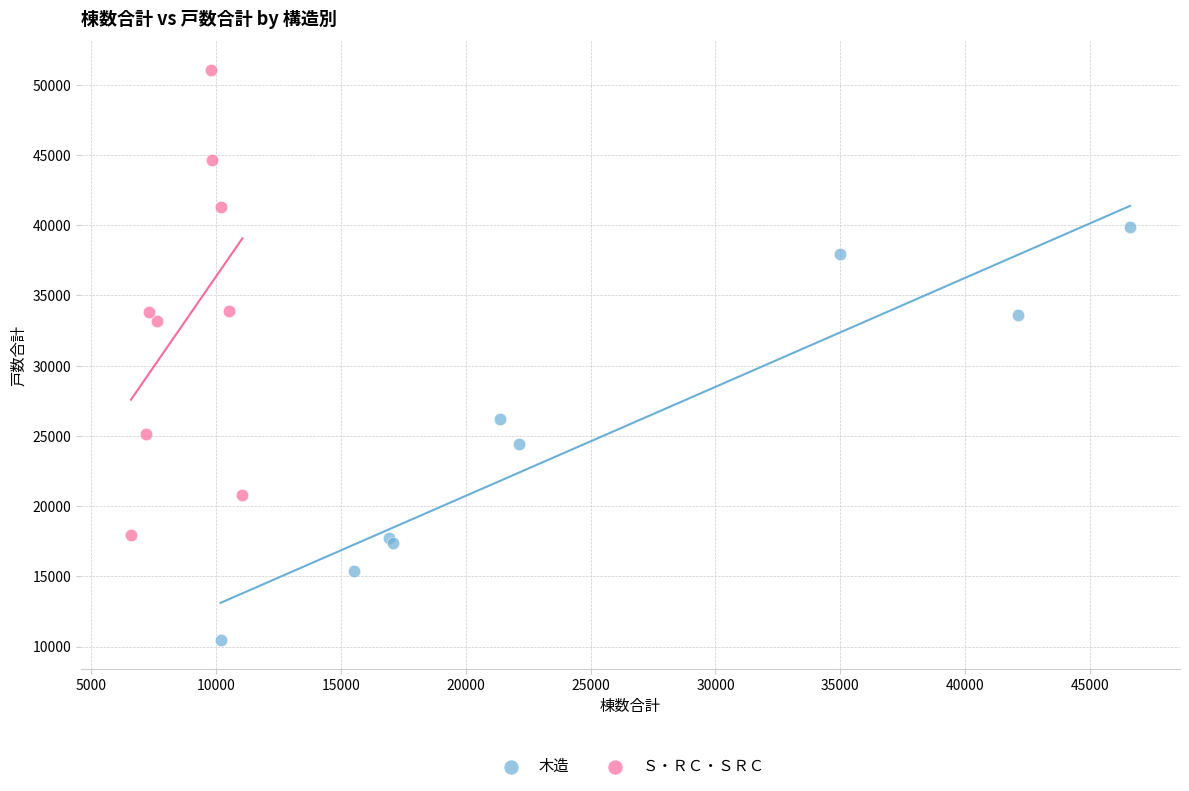

Which series reaches the maximum Y coordinate?

Ｓ・ＲＣ・ＳＲＣ